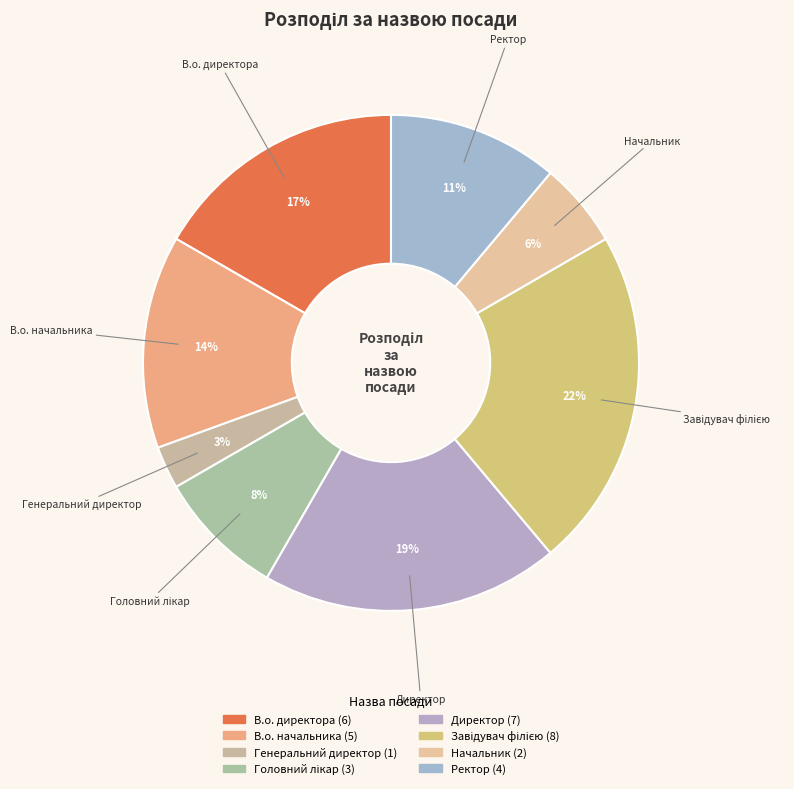

True or false: Генеральний директор accounts for 3% of the total.

True